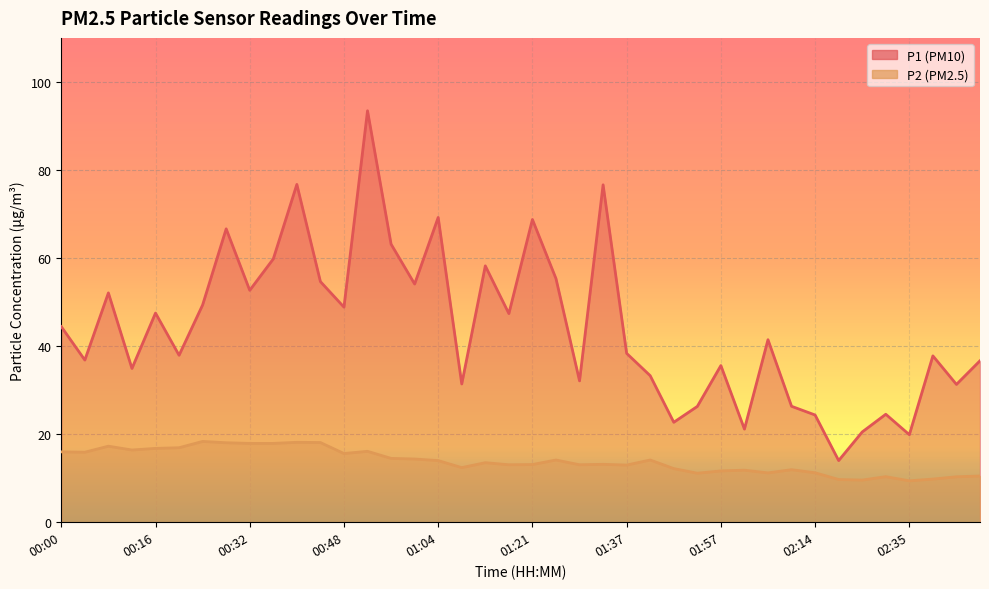

True or false: P2 and P1 intersect in this chart.

False